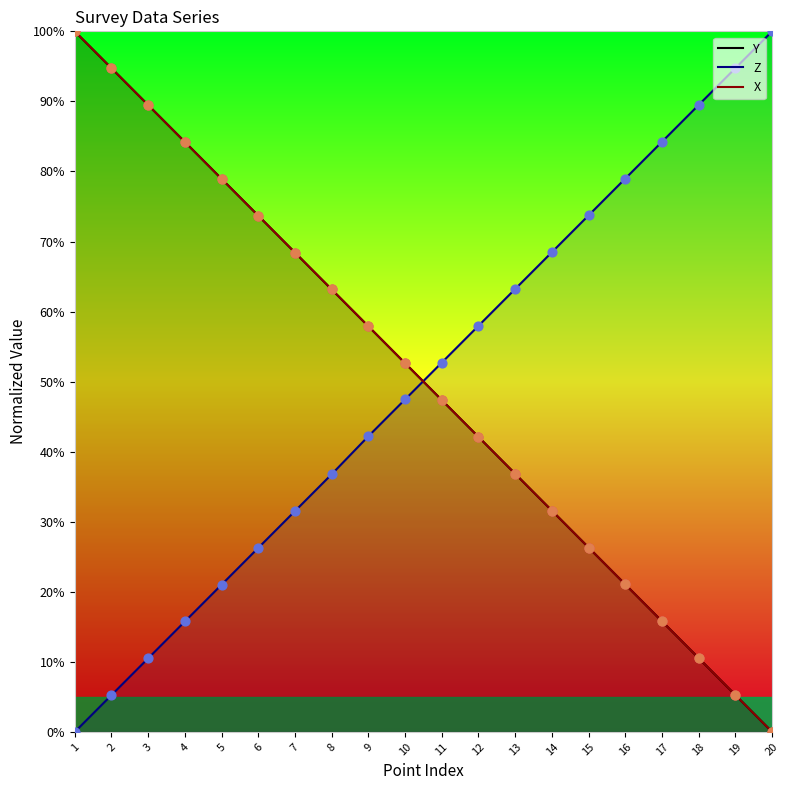

Which series reaches the maximum Y coordinate?

Y